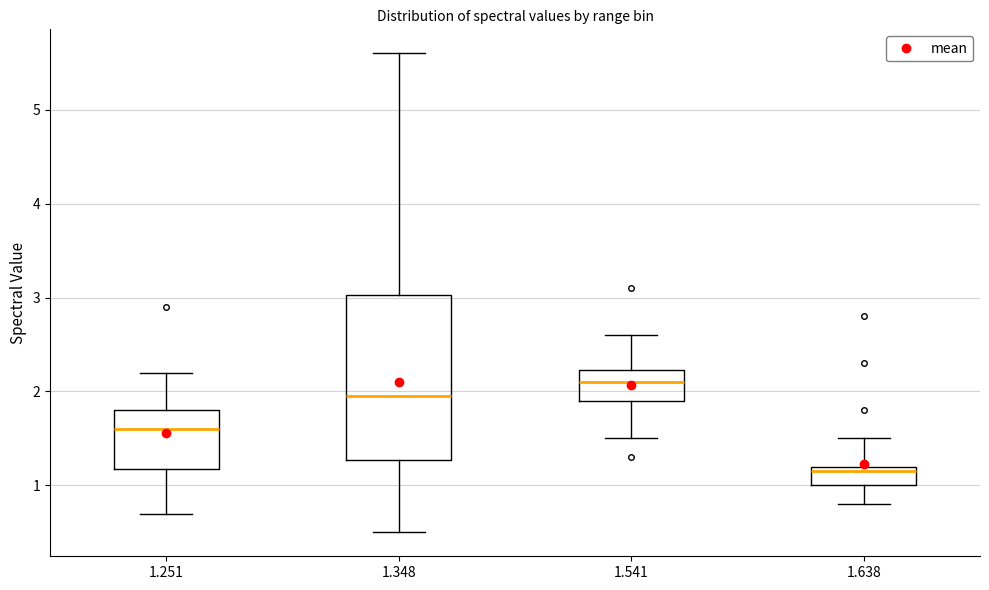

Reading left to right, read every box against the y-axis: the position of its median line, the range the box covers, and the ends of its whiskers. The values are not printed on the chart, so give them approximately, as read against the axis.

1.251: median 1.6, box 1.2 to 1.8, whiskers 0.7 to 2.2
1.348: median 2.0, box 1.3 to 3.0, whiskers 0.5 to 5.6
1.541: median 2.1, box 1.9 to 2.2, whiskers 1.5 to 2.6
1.638: median 1.2 (just below the box's upper edge), box 1.0 to 1.2, whiskers 0.8 to 1.5